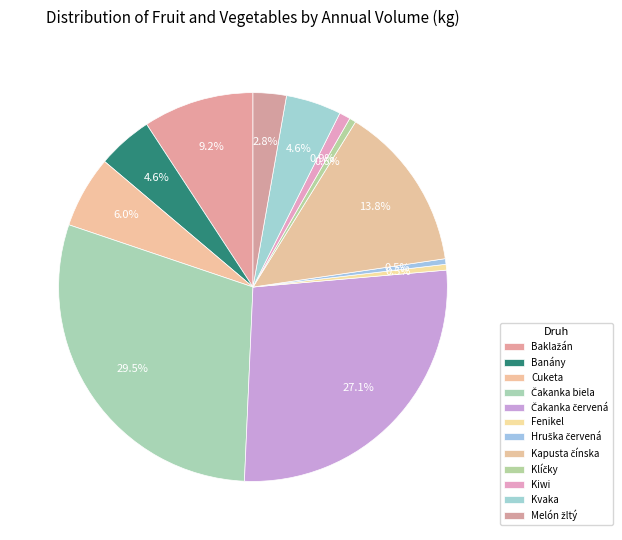

What is the ratio of the value at Melón žltý to the value at Čakanka červená?

0.1